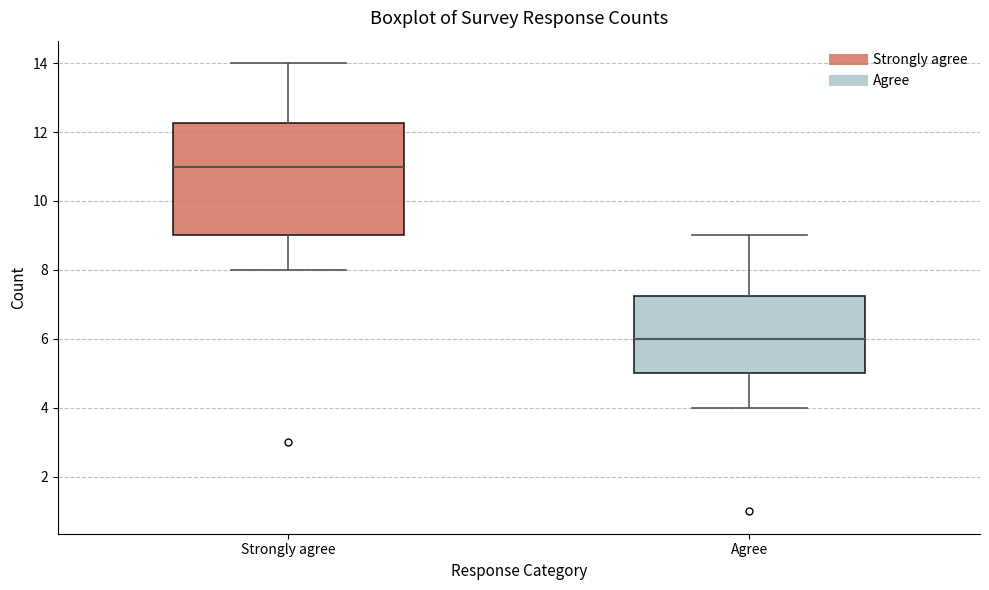

Reading left to right, read every box against the y-axis: the position of its median line, the range the box covers, and the ends of its whiskers. The values are not printed on the chart, so give them approximately, as read against the axis.

Strongly agree: median 11.0, box 9.0 to 12.2, whiskers 8.0 to 14.0
Agree: median 6.0, box 5.0 to 7.2, whiskers 4.0 to 9.0